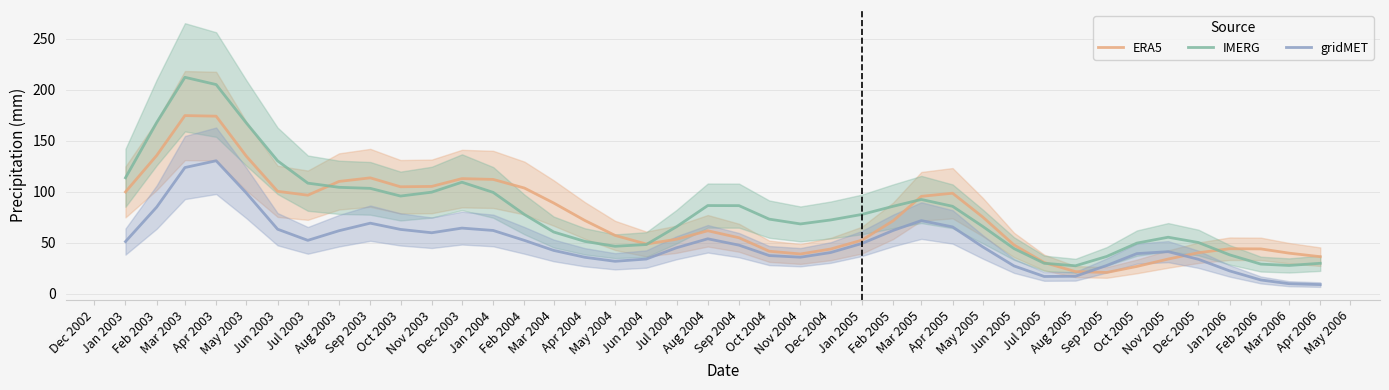

What is the value of the gridMET point at the 39th from the left?

9.9